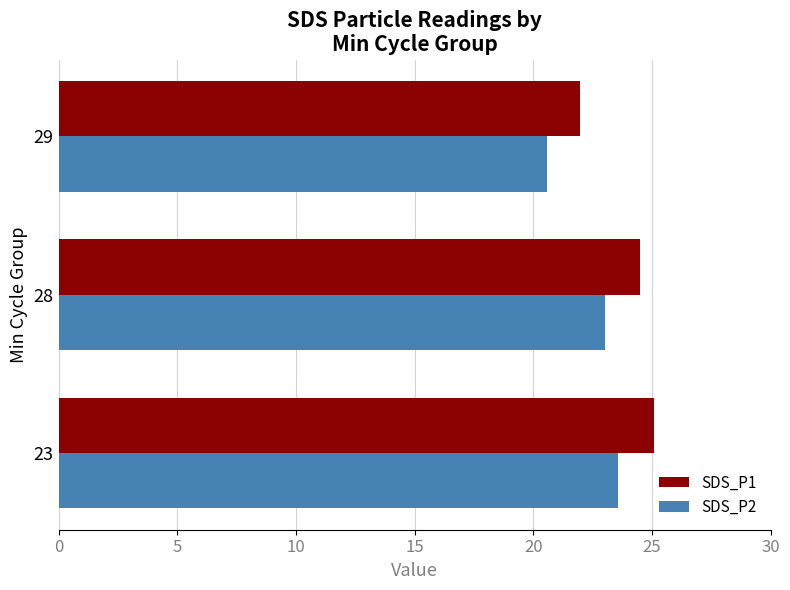

What is the highest value of the SDS_P1 series?

25.1